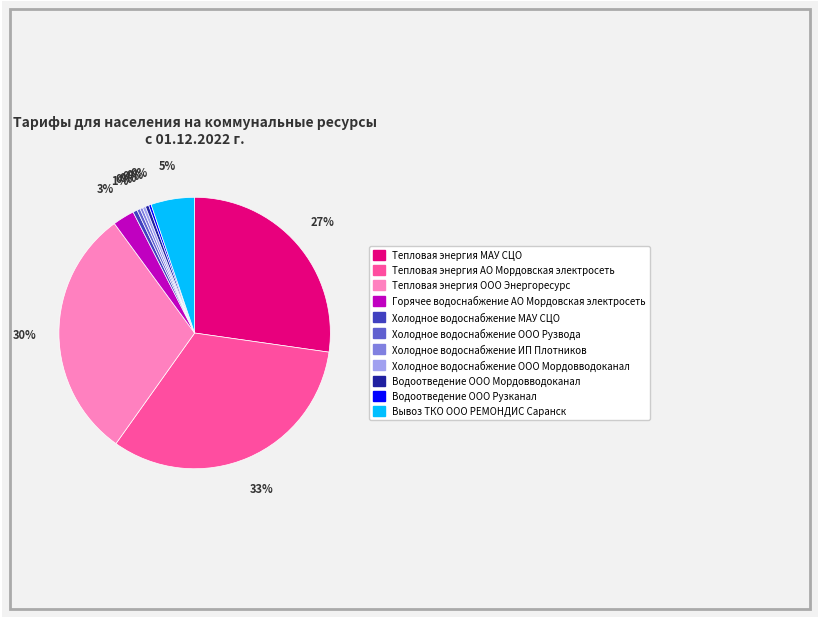

To the nearest percent, what portion does Холодное водоснабжение МАУ СЦО represent?

1%